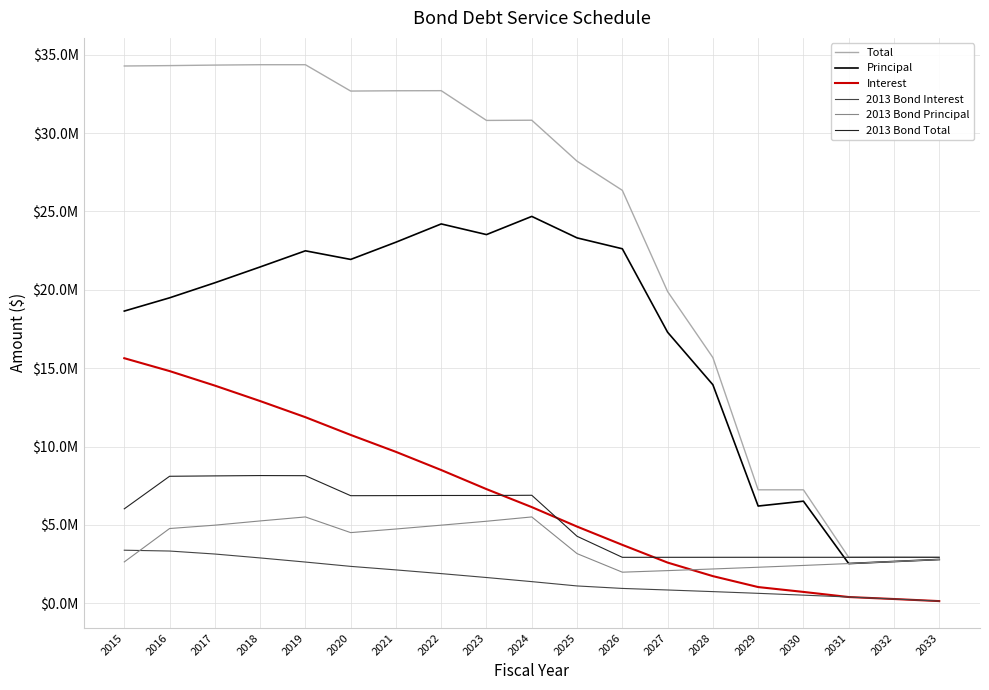

True or false: 2013 Bond Principal and Total cross at least once.

False